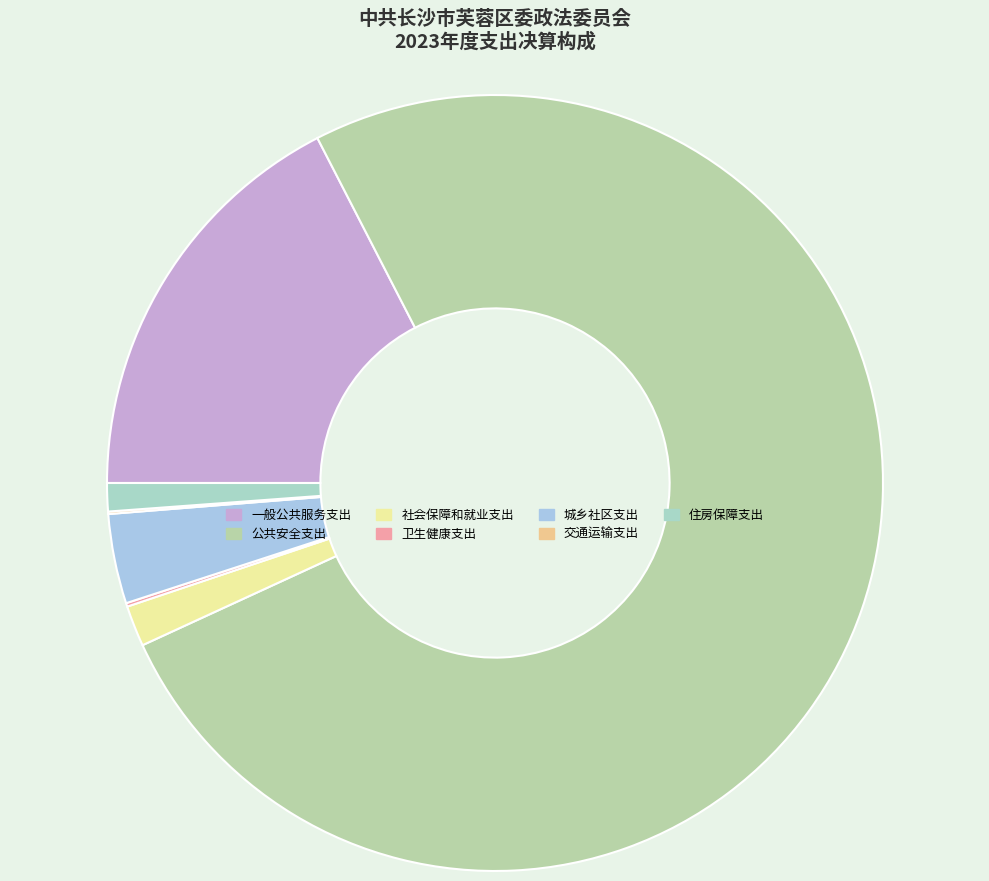

Count the number of slices in the pie.

7